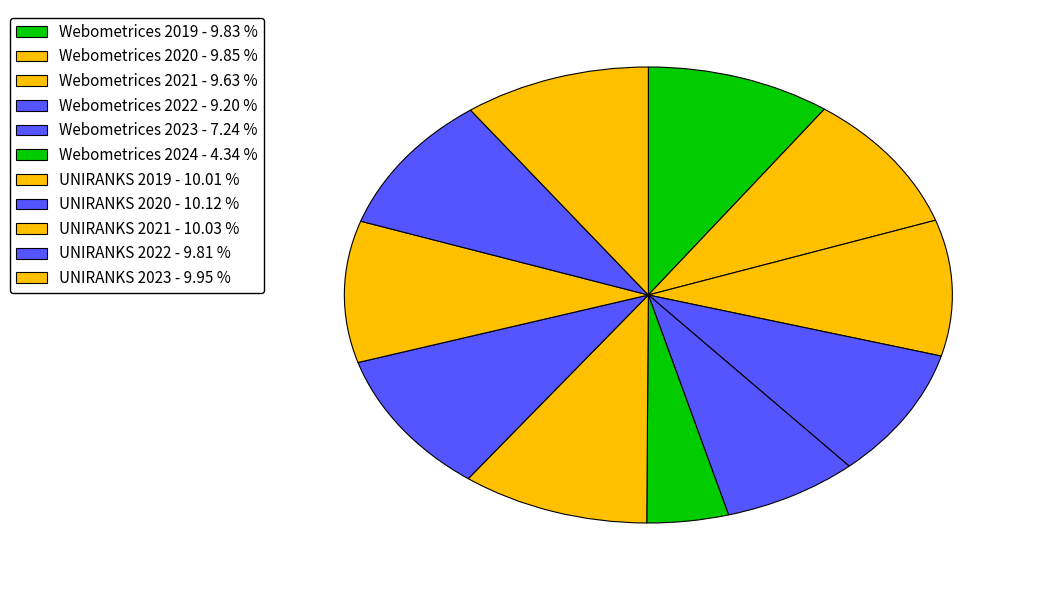

Combined, do Webometrices 2021 and UNIRANKS 2020 account for over 50%?

No